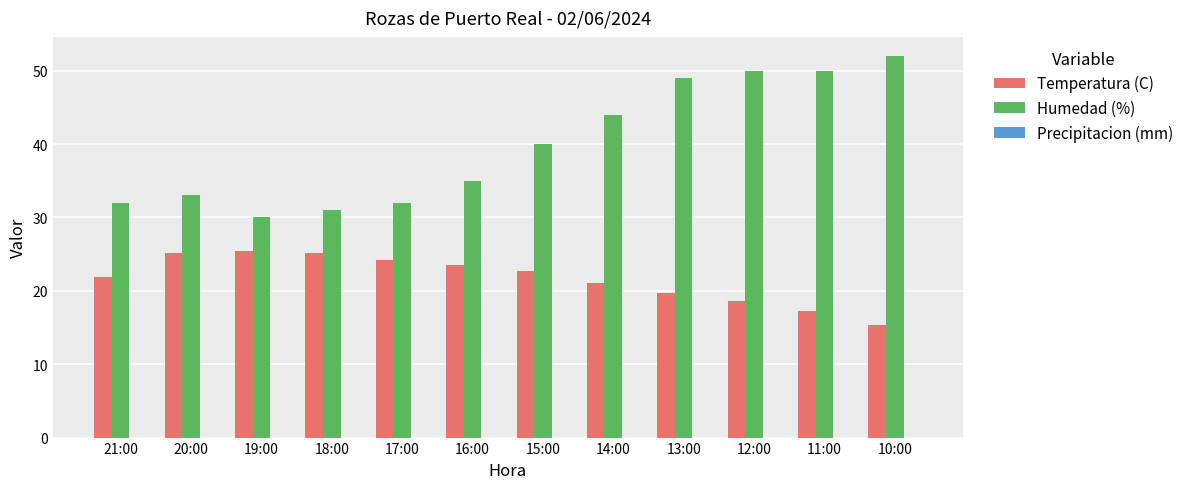

What position from the left is 19:00?

3